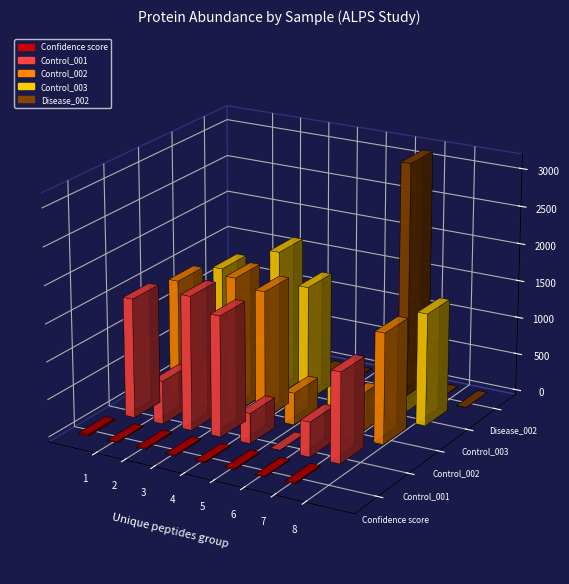

Read the Control_001 value at 4.

1607.6